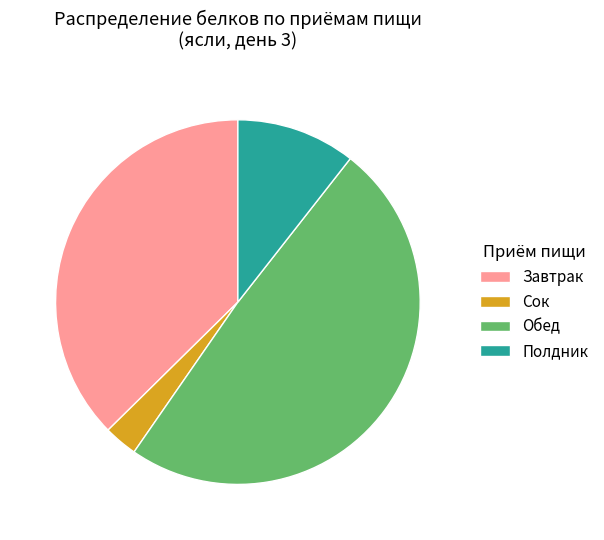

Do Завтрак and Обед together represent more than half of the pie?

Yes